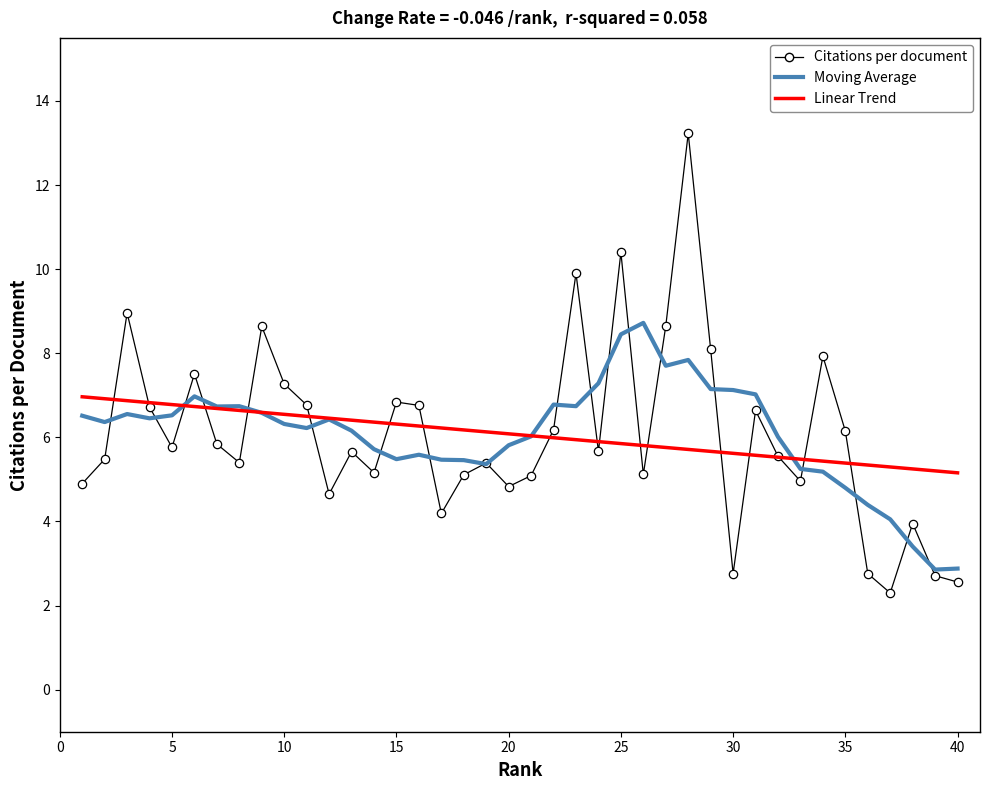

What is the smallest value displayed?

2.3